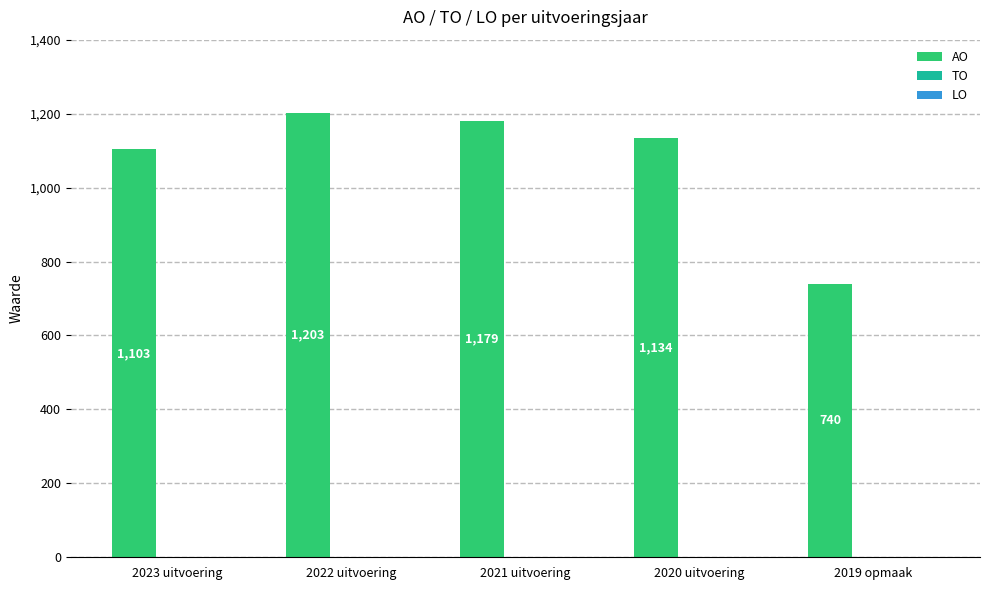

The chart shows a value of 1134 at 2020 uitvoering. True or false?

True